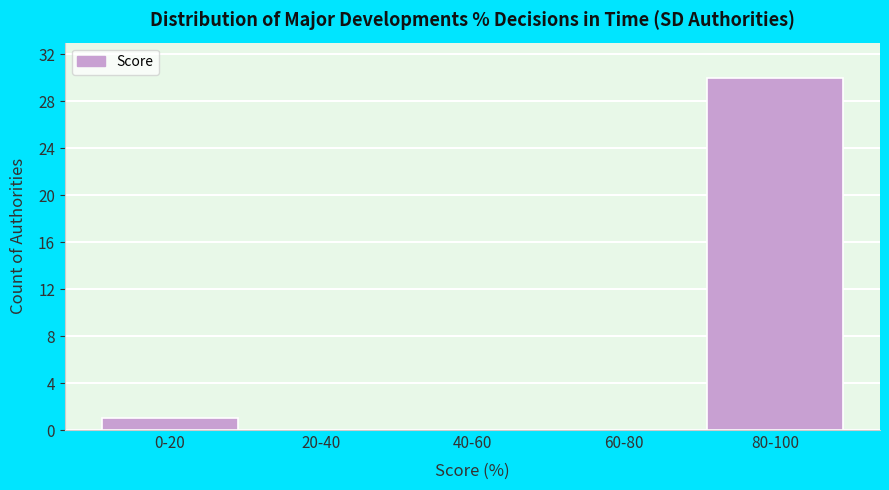

Reading right to left, extract all data points from this chart.

80-100=30	60-80=0	40-60=0	20-40=0	0-20=1